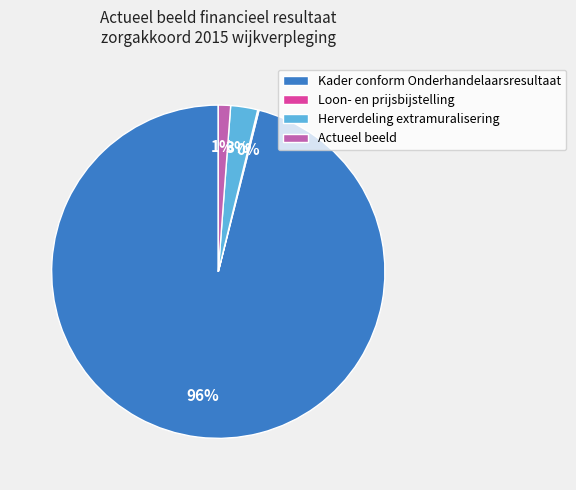

What percentage is the Herverdeling extramuralisering slice, to the nearest percent?

3%